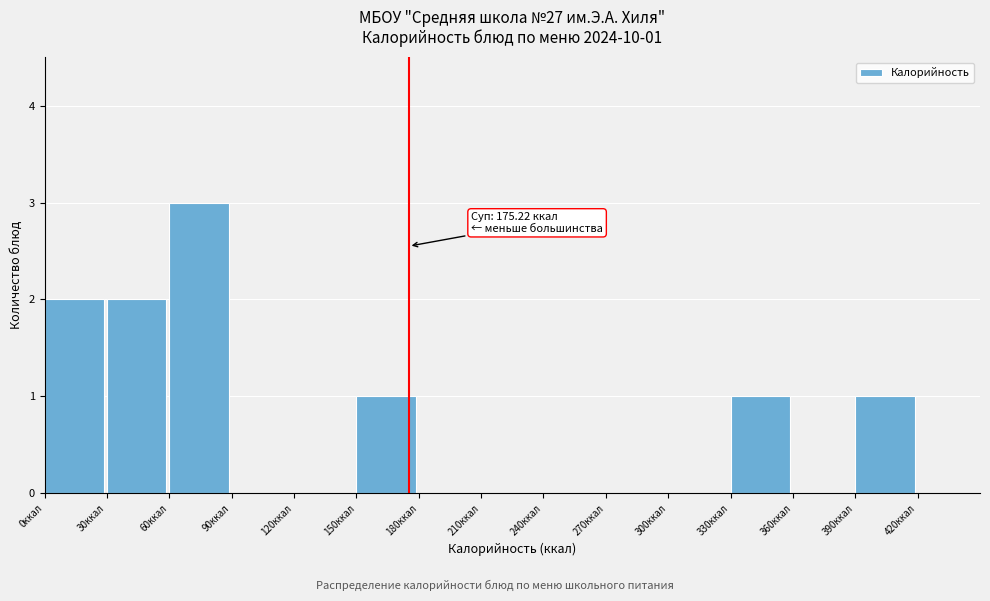

Which range on the x-axis has the tallest bar?

60 to 90